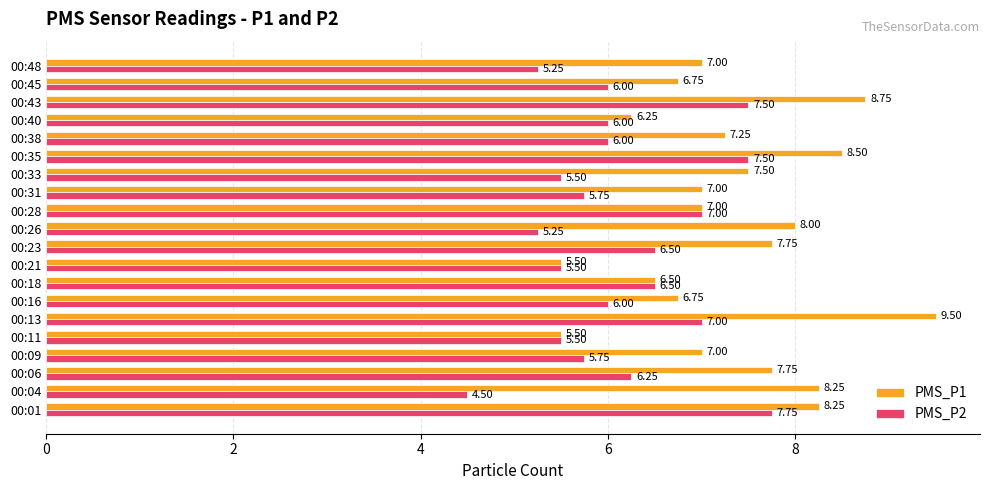

Which series has the largest range (max minus min)?

PMS_P1